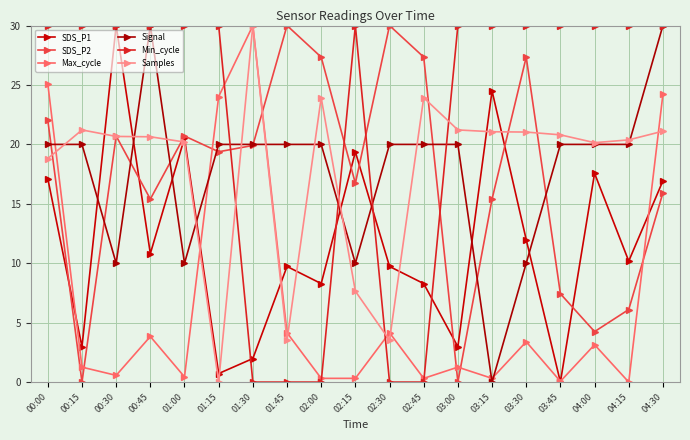

At 01:30, list the series in order from largest to smallest.

Max_cycle, Samples, Signal, SDS_P2, SDS_P1, Min_cycle